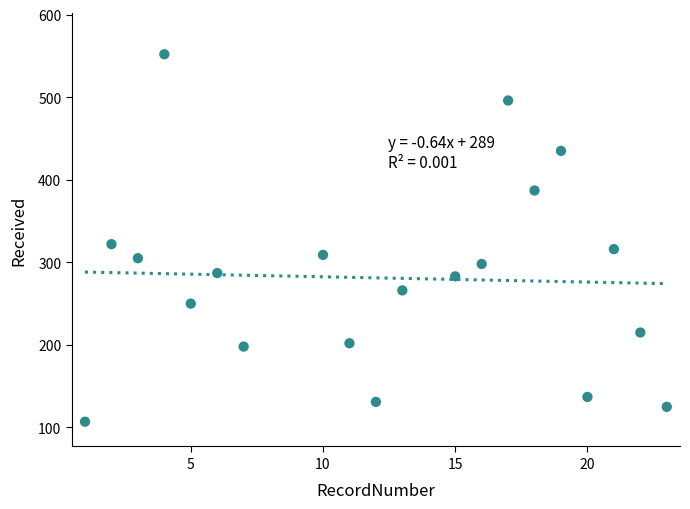

What Y value in the scatter plot is closest to 329?

322